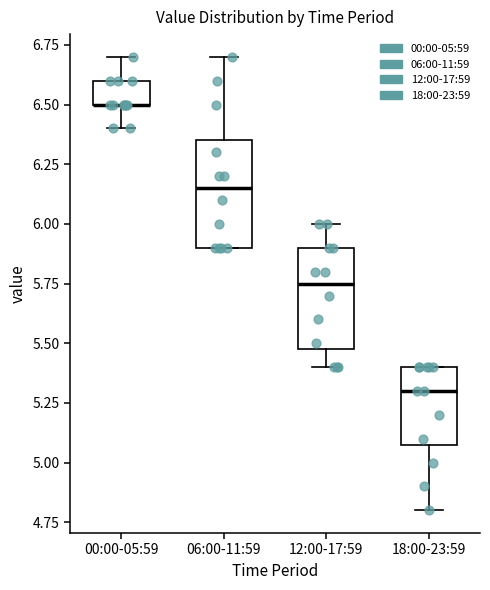

Where does the lower whisker of the box for 00:00-05:59 end on the y-axis? The values are not printed on the chart, so give them approximately, as read against the axis.

6.40